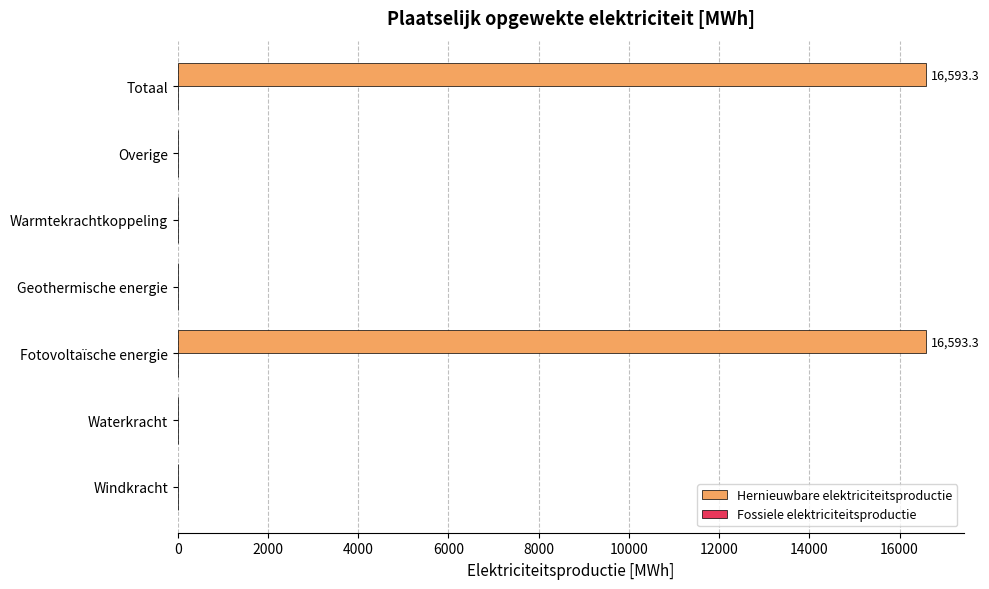

Count the number of categories in the chart.

7